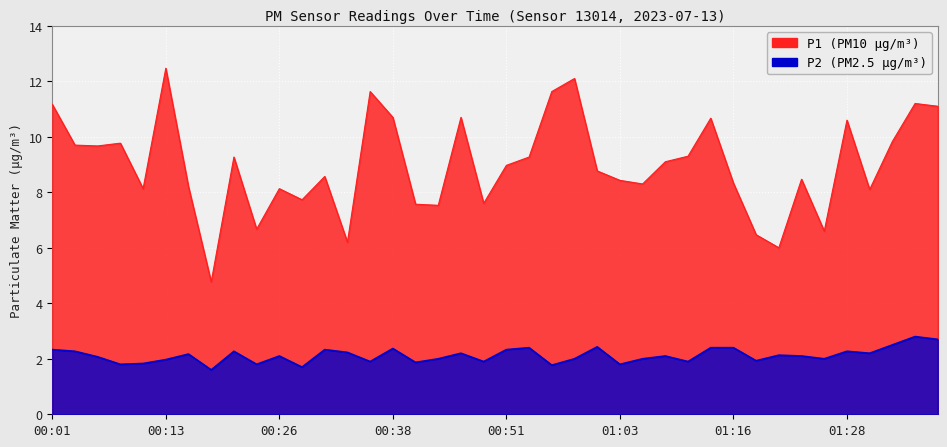

The P2 series shows 1.6 at 00:18. True or false?

True